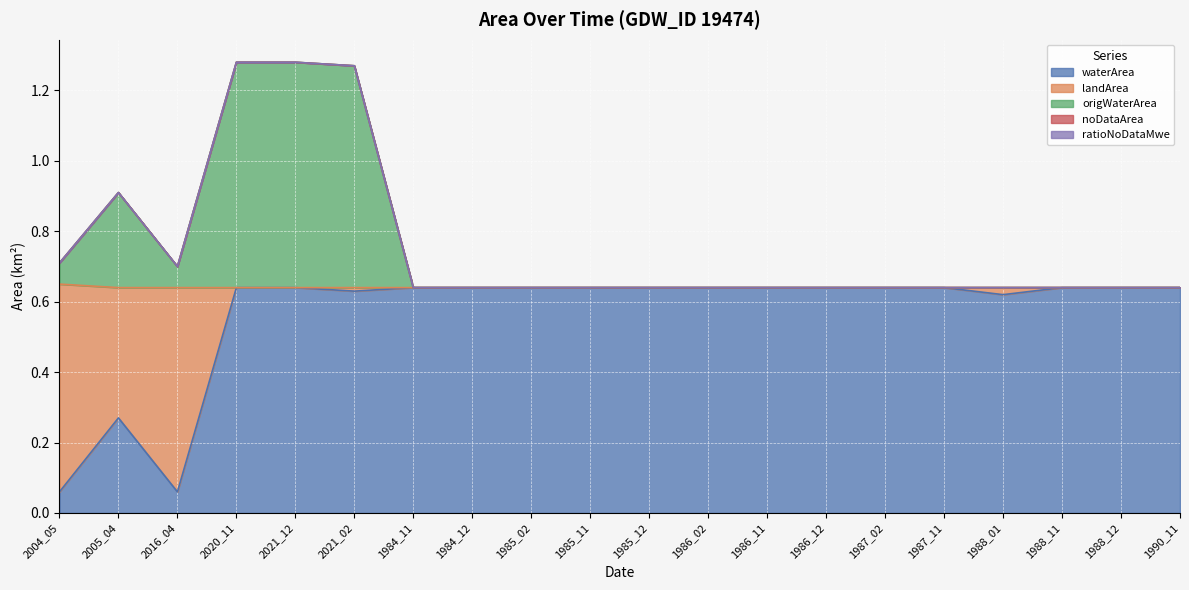

How many waterArea values are between 0 and 1?

20